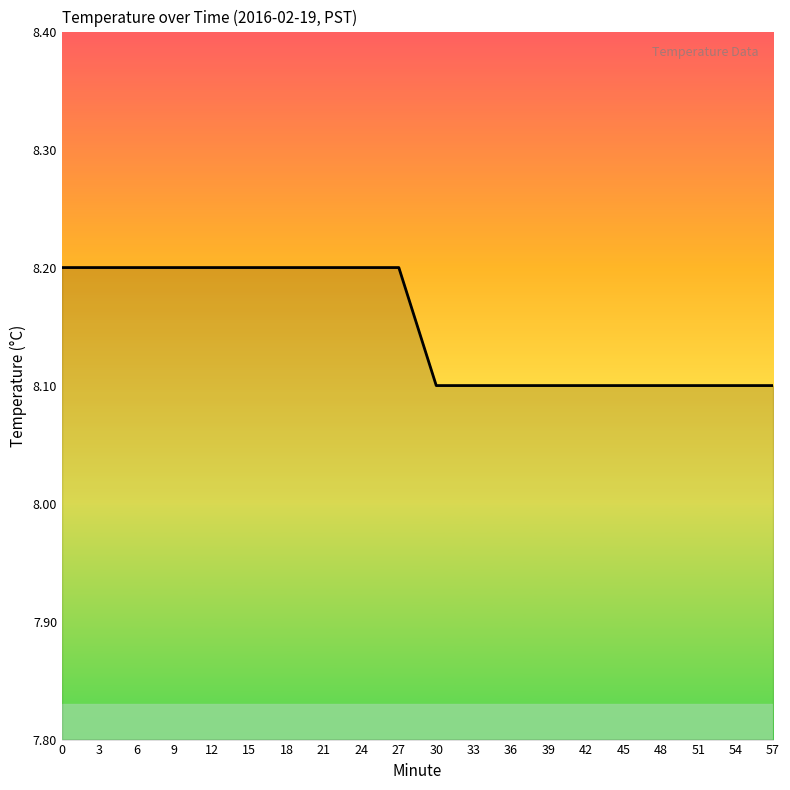

What is the minimum value shown in the chart?

8.1